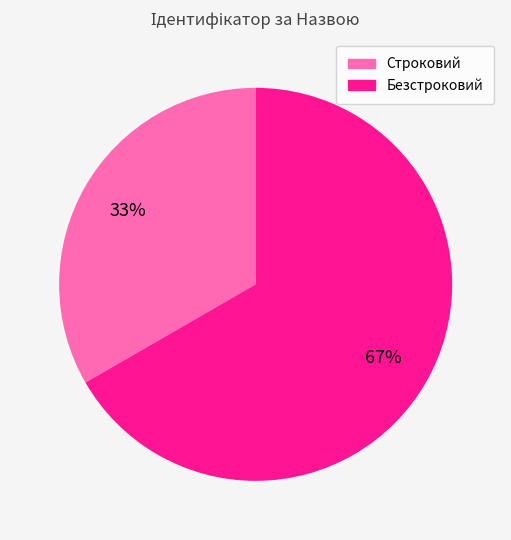

To the nearest percent, what is the average slice percentage?

50%